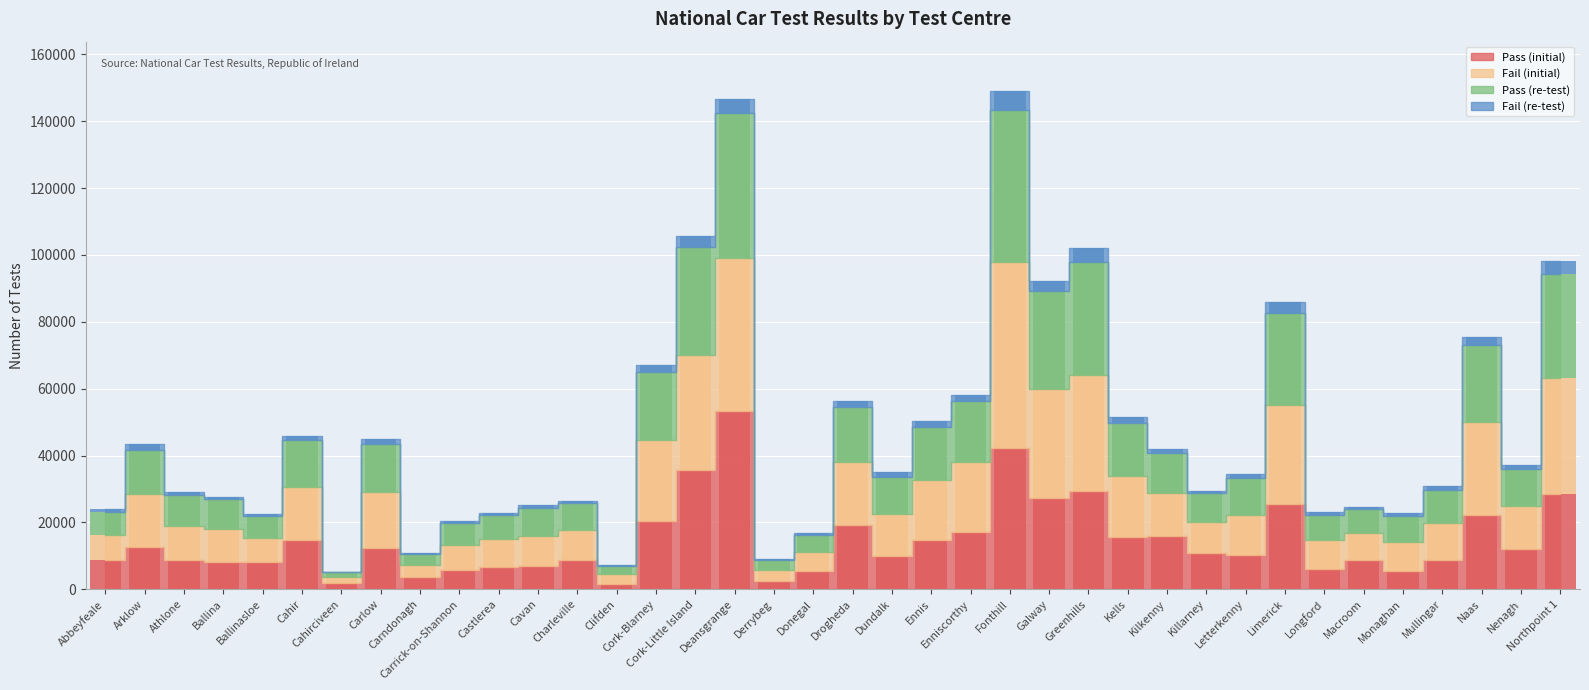

Reading left to right, list all the values displayed in this chart.

Pass (initial): 8725	12778	8707	8082	8100	14733	1831	12458	3711	5868	6609	6814	8741	1709	20541	35544	53246	2439	5508	19104	10056	14829	17237	42363	27343	29292	15596	15792	10828	10135	25562	6083	8599	5374	8794	22133	12068	28511
Fail (initial): 7605	15718	10324	9827	7229	15961	1767	16508	3484	7340	8331	9164	8987	2808	24180	34415	45899	3353	5620	19022	12478	17875	20918	55619	32539	34753	18388	12920	9194	12069	29641	8608	8211	8761	11061	27822	12801	34646
Pass (re-test): 6887	13288	9165	8937	6630	13891	1594	14392	3285	6656	7210	8323	7978	2487	20143	32498	43355	3061	5031	16527	11103	15820	18144	45410	29277	33942	15762	12156	8670	11108	27409	7586	7260	7661	9881	23145	11160	31126
Fail (re-test): 755	1546	954	680	558	1330	92	1512	305	652	672	1024	700	273	2251	3121	4084	196	576	1745	1390	1744	1818	5516	3021	4094	1847	981	571	1112	3239	943	496	1105	999	2486	1079	3763